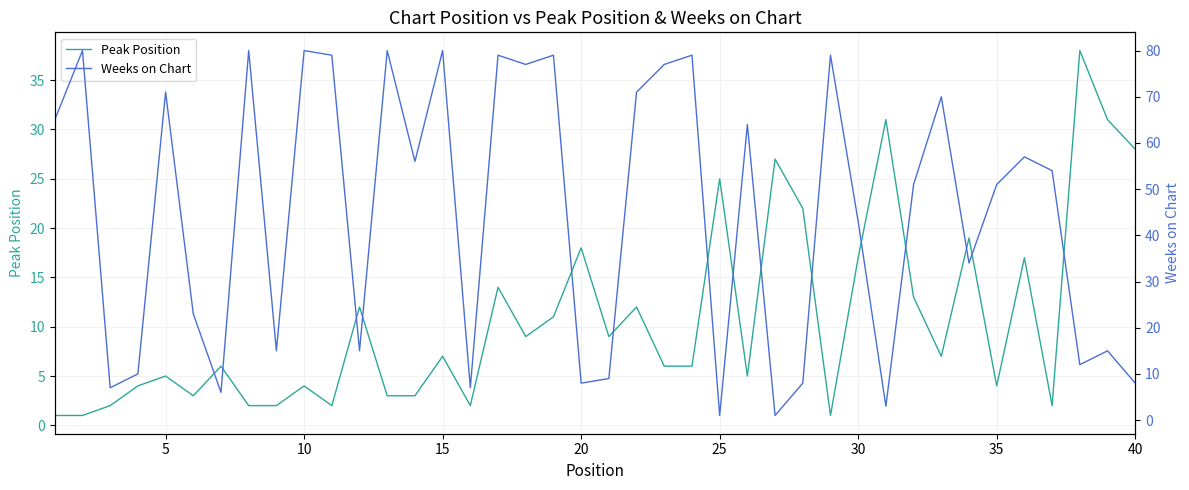

The Peak Position series shows 4 at 10. True or false?

True